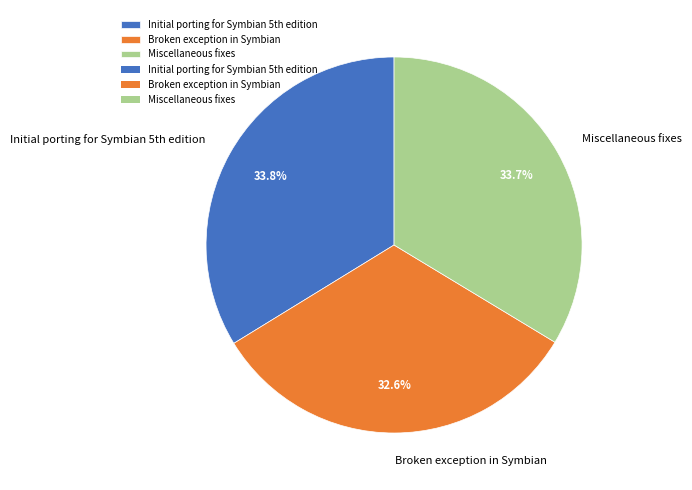

Which category has the smallest portion of the pie?

Broken exception in Symbian